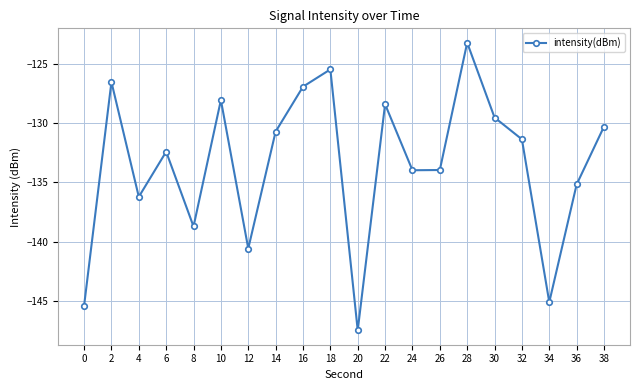

At which category does the chart reach its minimum across all series?

20